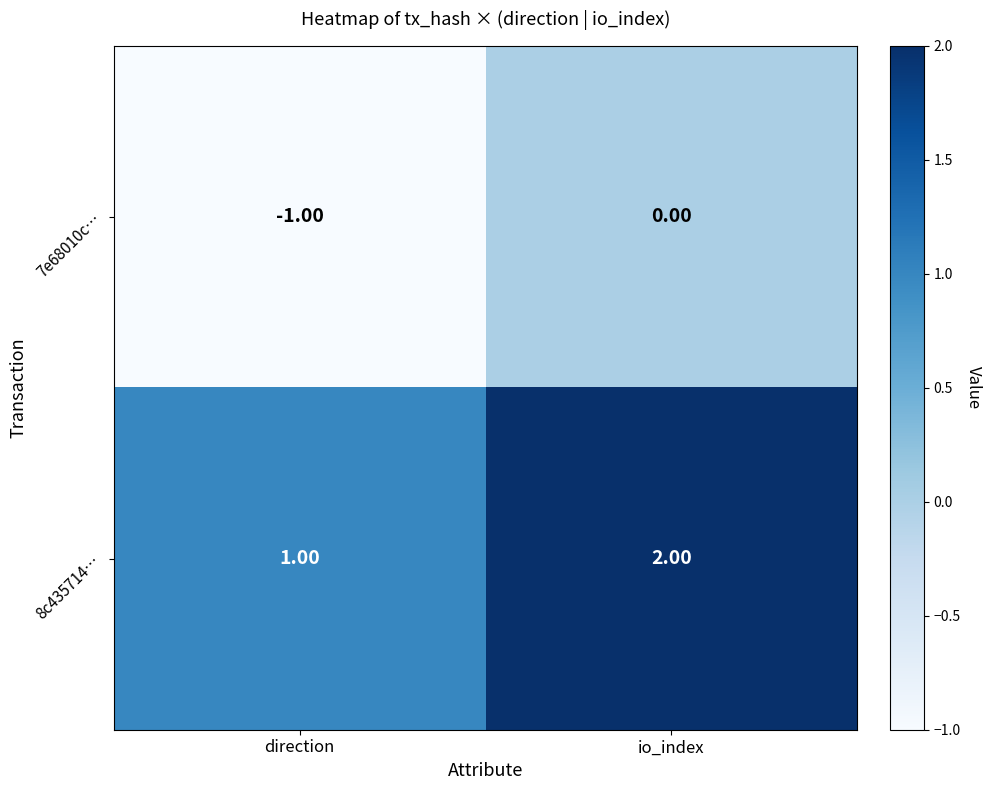

Which category has the lowest value in the 7e68010c… series?

direction